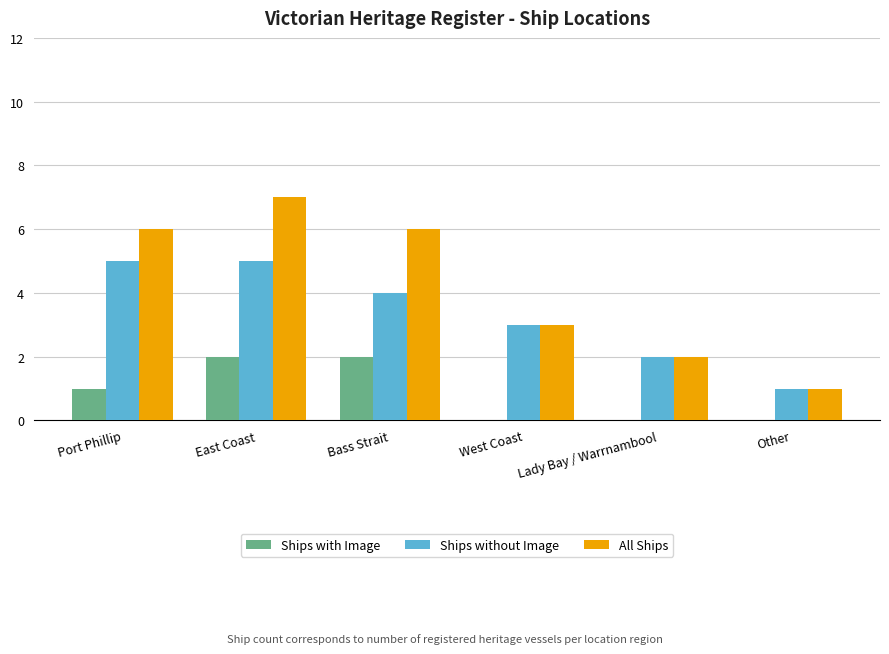

Are the bars grouped side by side (vs. stacked)?

Yes